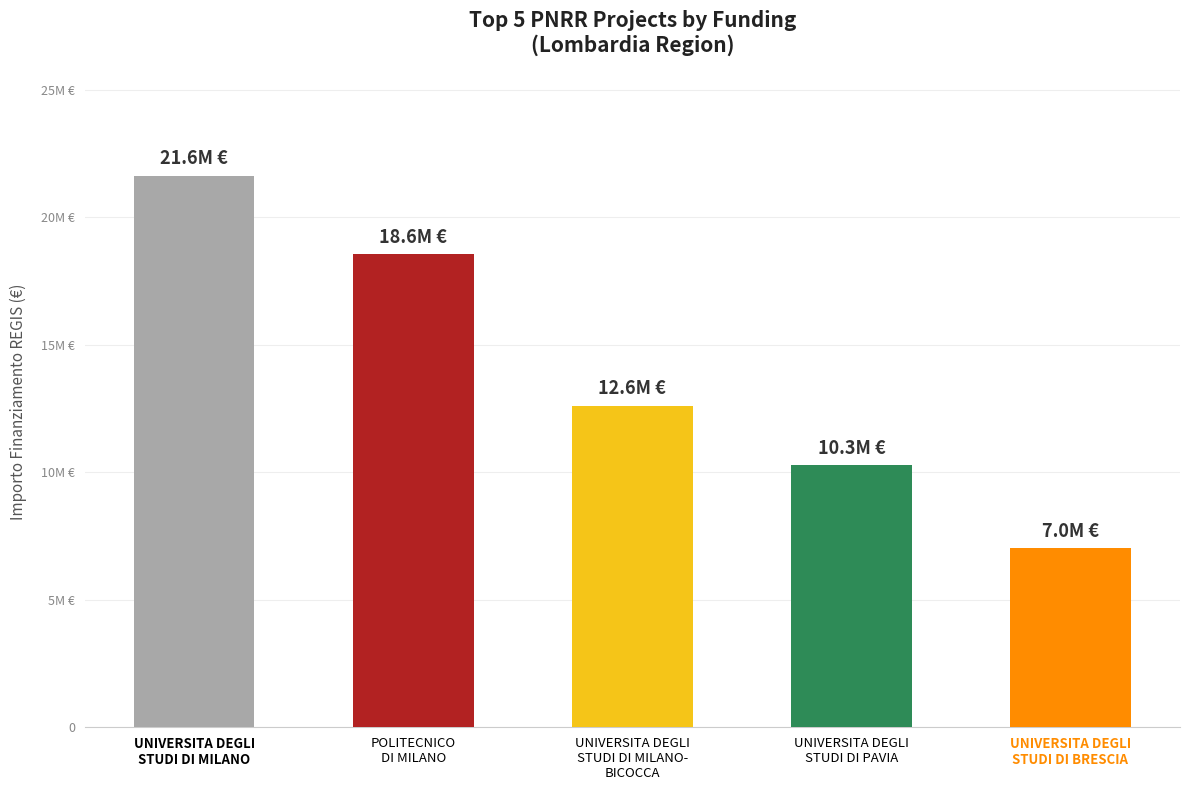

What is the label of the 5th bar from the right?

UNIVERSITA DEGLI
STUDI DI MILANO